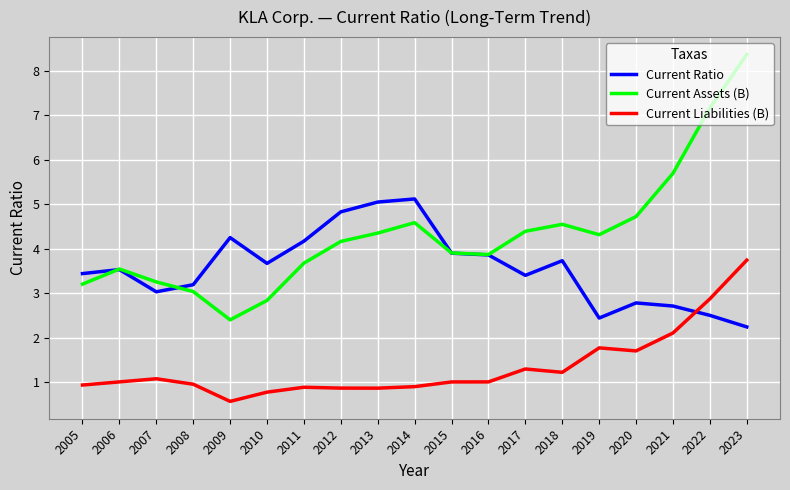

What is the difference between the highest and lowest values at 2008?

2.2